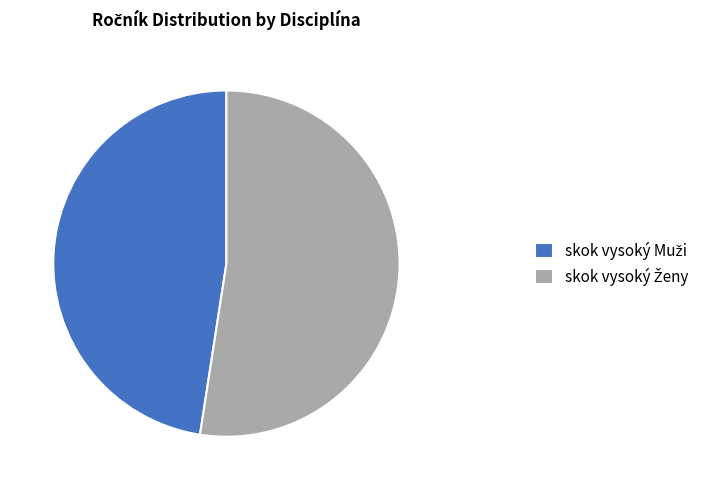

Is there a majority slice in this chart?

Yes